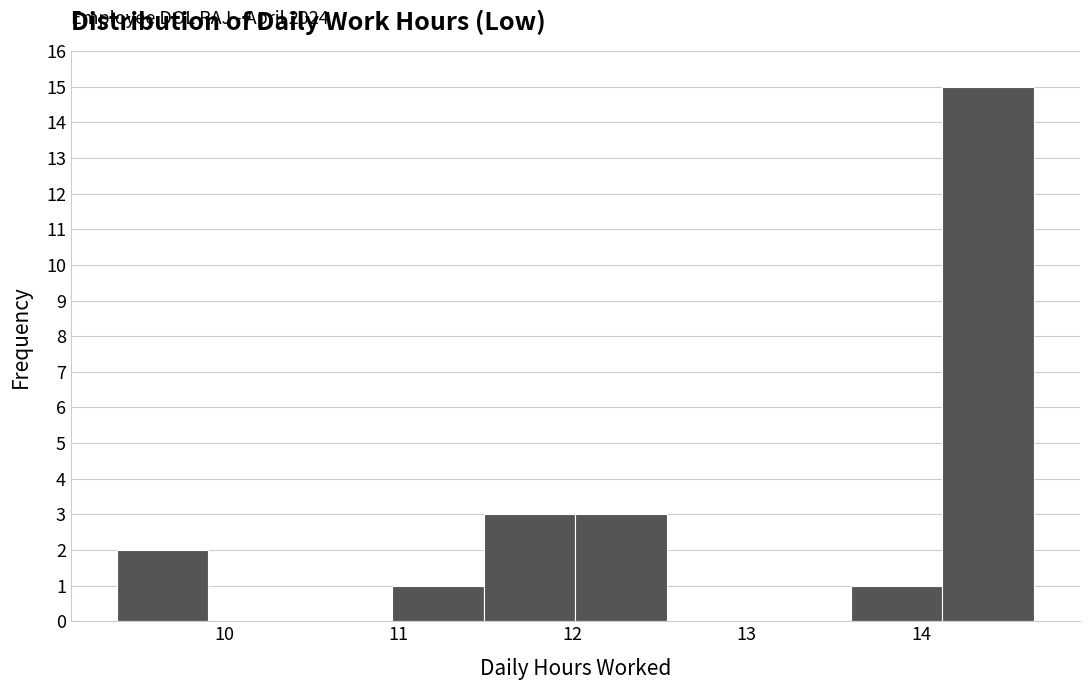

Which range on the x-axis has the tallest bar?

14.1 to 14.7